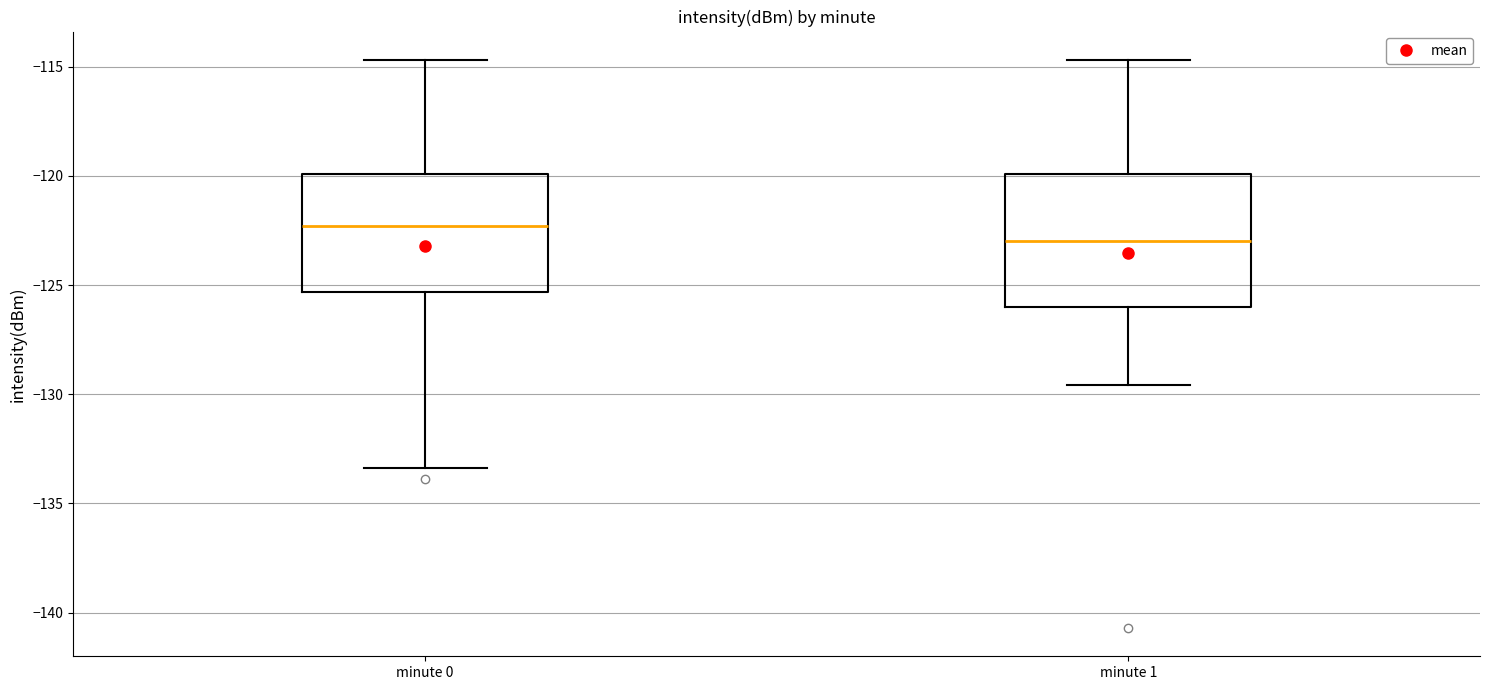

Reading left to right, read every box against the y-axis: the position of its median line, the range the box covers, and the ends of its whiskers. The values are not printed on the chart, so give them approximately, as read against the axis.

minute 0: median -122.5, box -125.5 to -120.0, whiskers -133.5 to -114.5
minute 1: median -123.0, box -126.0 to -120.0, whiskers -129.5 to -114.5